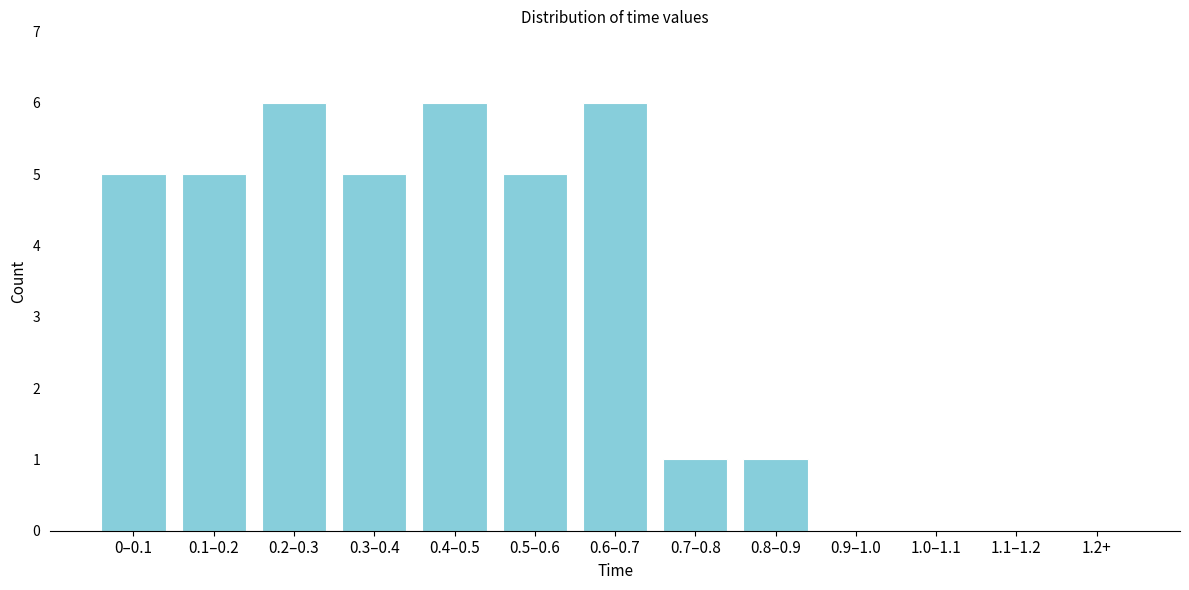

Reading right to left, list all the values displayed in this chart.

1.2+=0	1.1–1.2=0	1.0–1.1=0	0.9–1.0=0	0.8–0.9=1	0.7–0.8=1	0.6–0.7=6	0.5–0.6=5	0.4–0.5=6	0.3–0.4=5	0.2–0.3=6	0.1–0.2=5	0–0.1=5